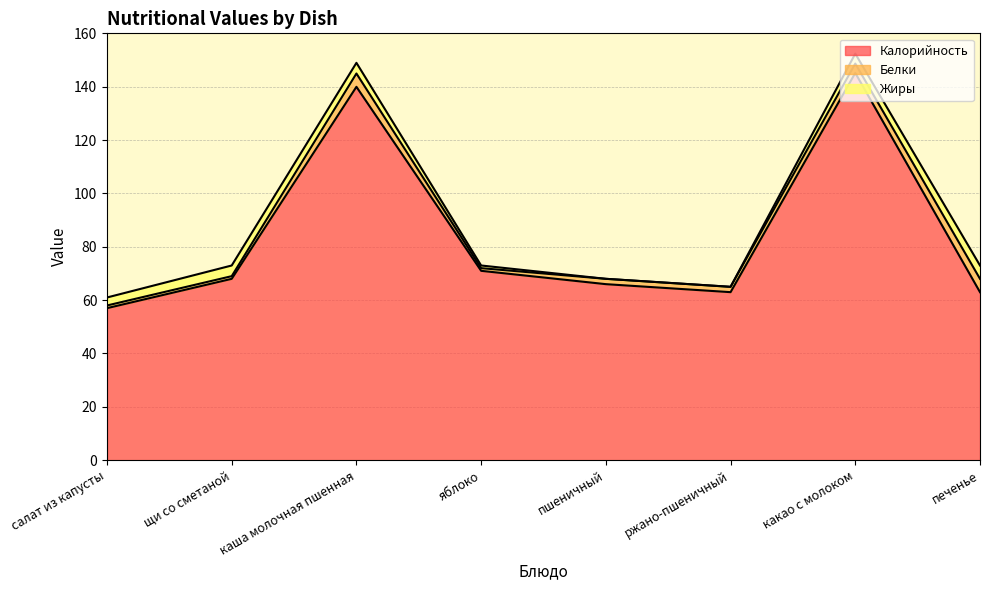

What is the value of the Белки point at the 3rd from the left?

5.0